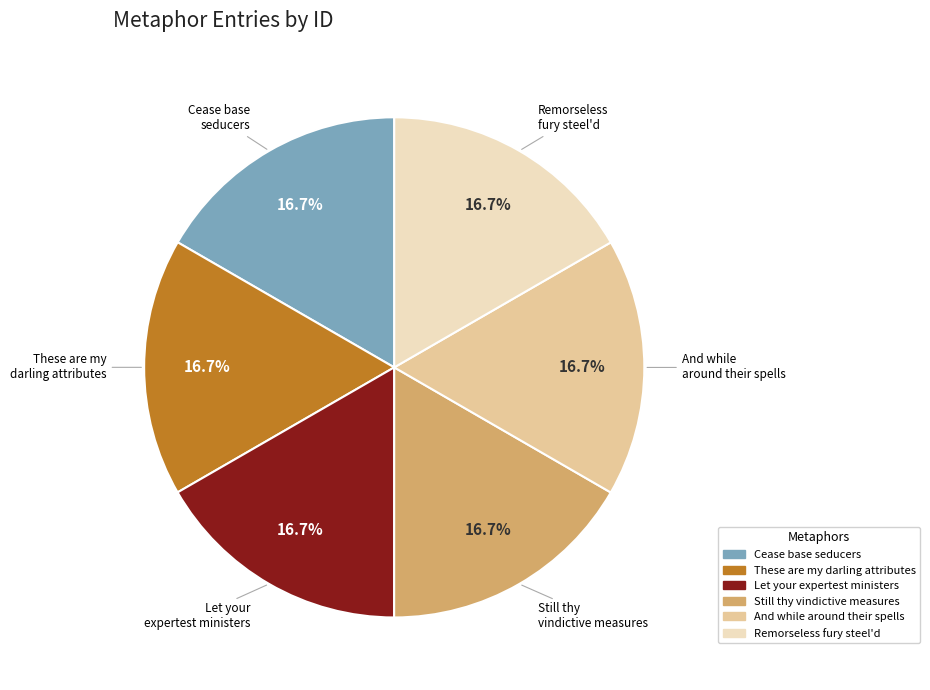

How much of the chart is everything except Cease base seducers?

83.3%